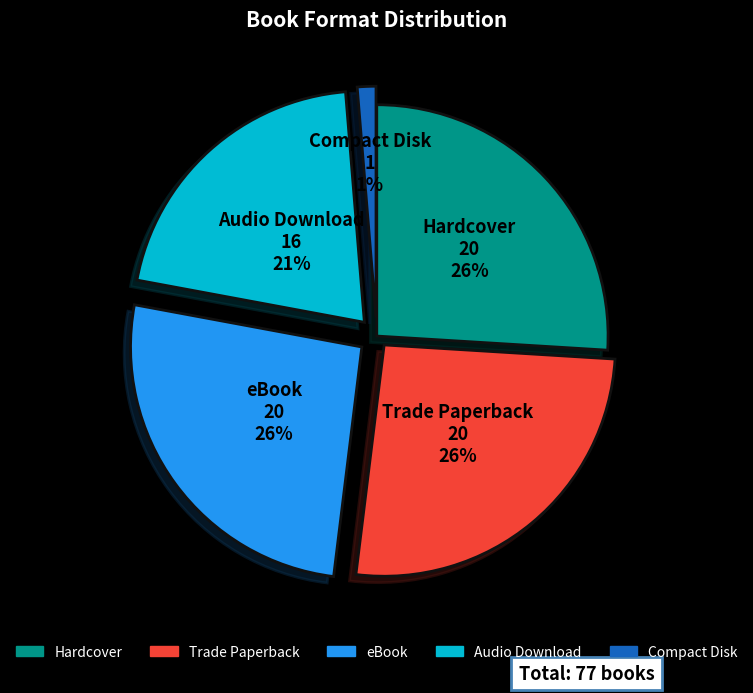

Which category has the smallest portion of the pie?

Compact Disk